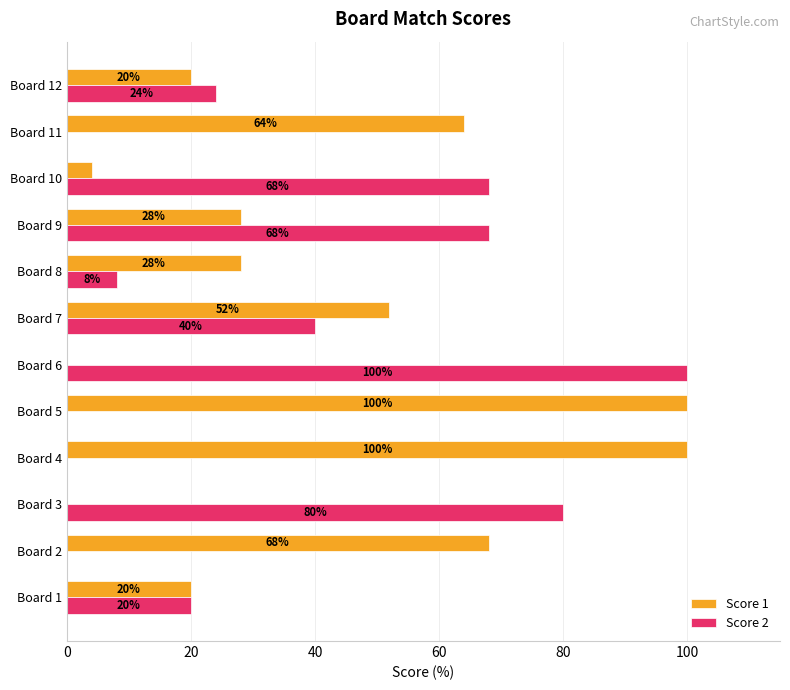

Read the Score 1 value at Board 9.

28.0